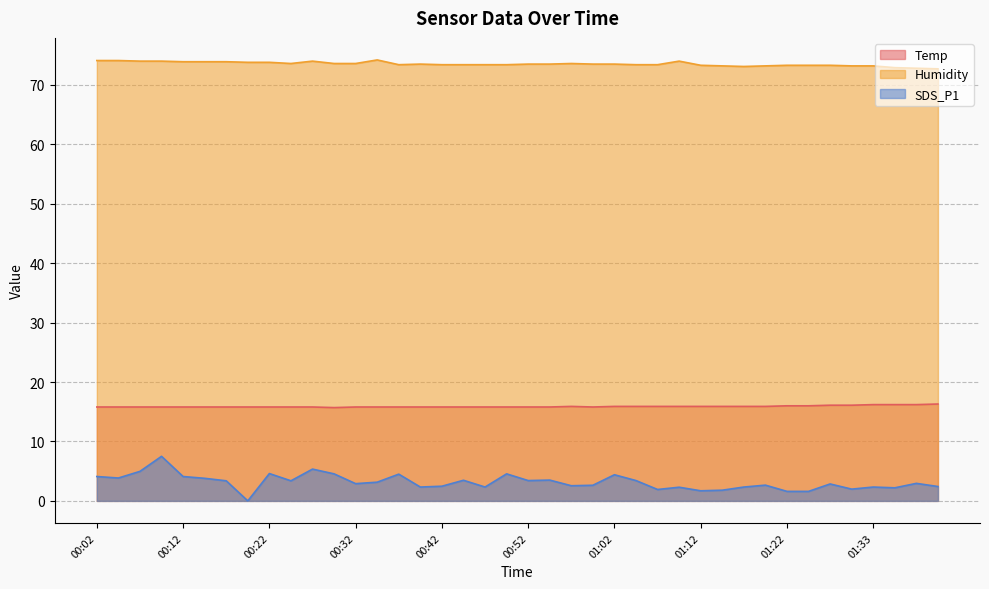

Reading left to right, list all the values displayed in this chart.

Temp: 15.8	15.8	15.8	15.8	15.8	15.8	15.8	15.8	15.8	15.8	15.8	15.7	15.8	15.8	15.8	15.8	15.8	15.8	15.8	15.8	15.8	15.8	15.9	15.8	15.9	15.9	15.9	15.9	15.9	15.9	15.9	15.9	16.0	16.0	16.1	16.1	16.2	16.2	16.2	16.3
Humidity: 74.1	74.1	74.0	74.0	73.9	73.9	73.9	73.8	73.8	73.6	74.0	73.6	73.6	74.2	73.4	73.5	73.4	73.4	73.4	73.4	73.5	73.5	73.6	73.5	73.5	73.4	73.4	74.0	73.3	73.2	73.1	73.2	73.3	73.3	73.3	73.2	73.2	72.9	72.8	72.7
SDS_P1: 4.1	3.9	5.0	7.5	4.1	3.8	3.4	0.0	4.6	3.4	5.3	4.5	2.9	3.1	4.5	2.3	2.5	3.5	2.3	4.5	3.4	3.5	2.5	2.6	4.4	3.4	1.9	2.3	1.7	1.8	2.3	2.6	1.6	1.6	2.9	2.0	2.3	2.2	3.0	2.4